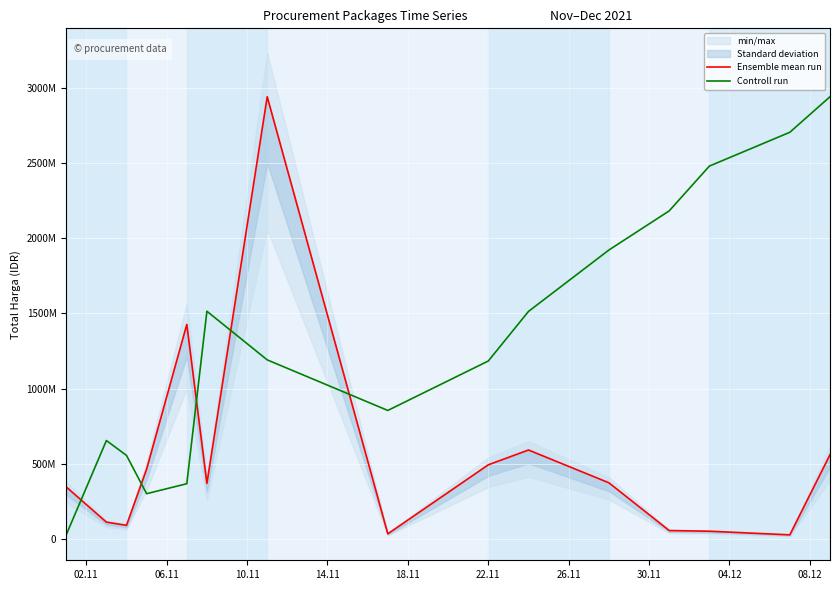

Which series has the largest total across all categories?

Controll run